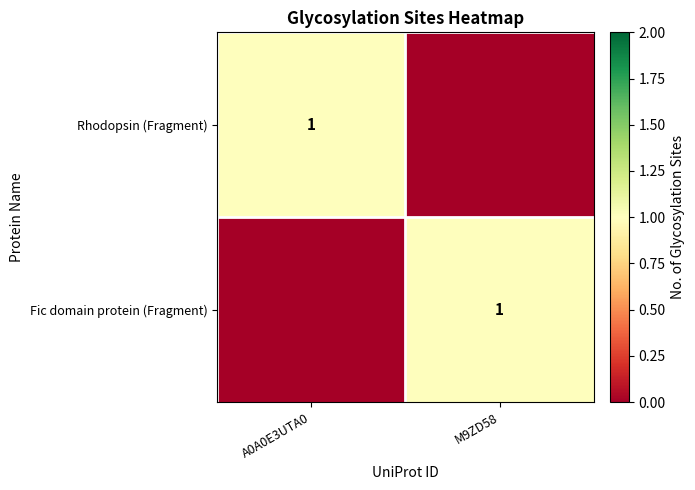

Is it true that Fic domain protein (Fragment) equals 1 at M9ZD58?

True